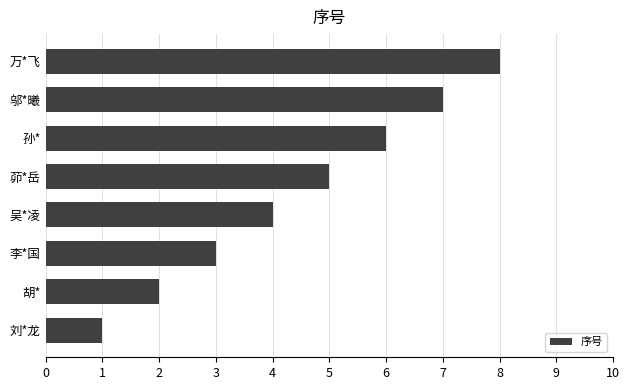

What is the sum of all values?

36